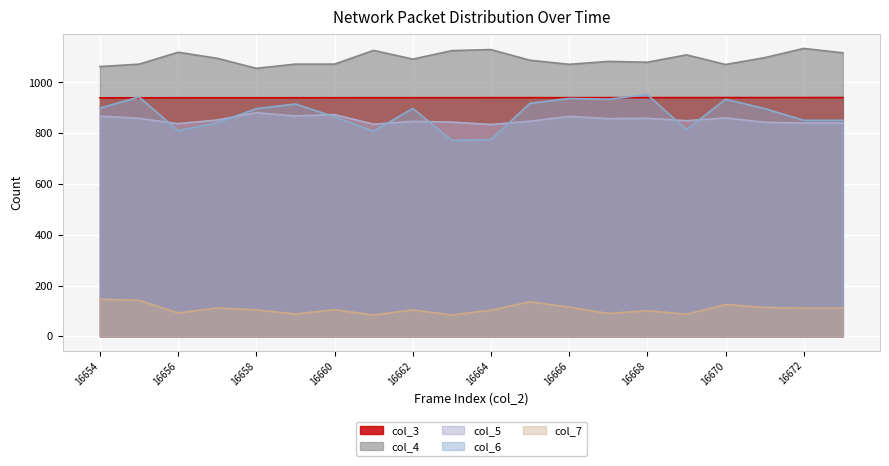

Is the value of col_3 at 16671 greater than the value of col_4 at 16666?

No